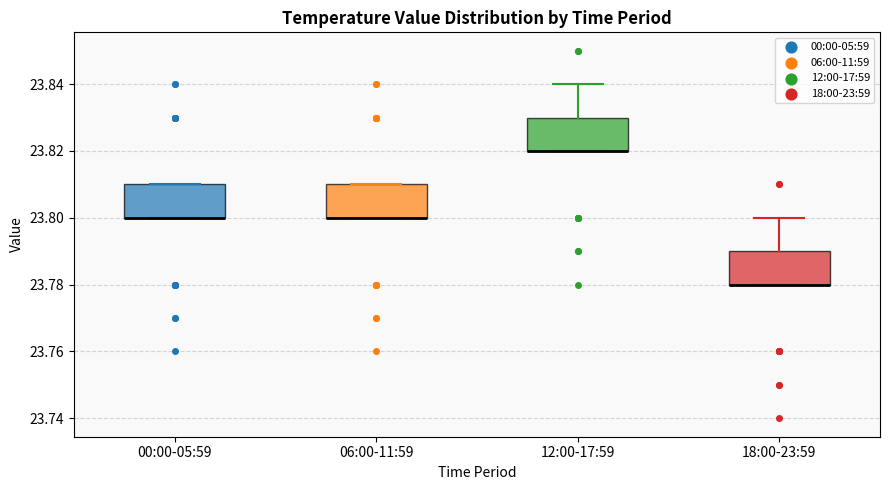

Where is the lower edge of the box for 12:00-17:59 on the y-axis? The values are not printed on the chart, so give them approximately, as read against the axis.

23.82